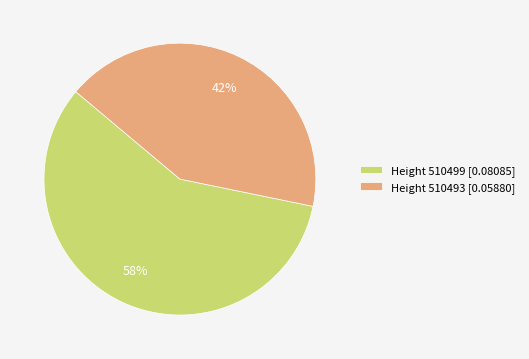

Do Height 510493 [0.05880] and Height 510499 [0.08085] together represent more than half of the pie?

Yes